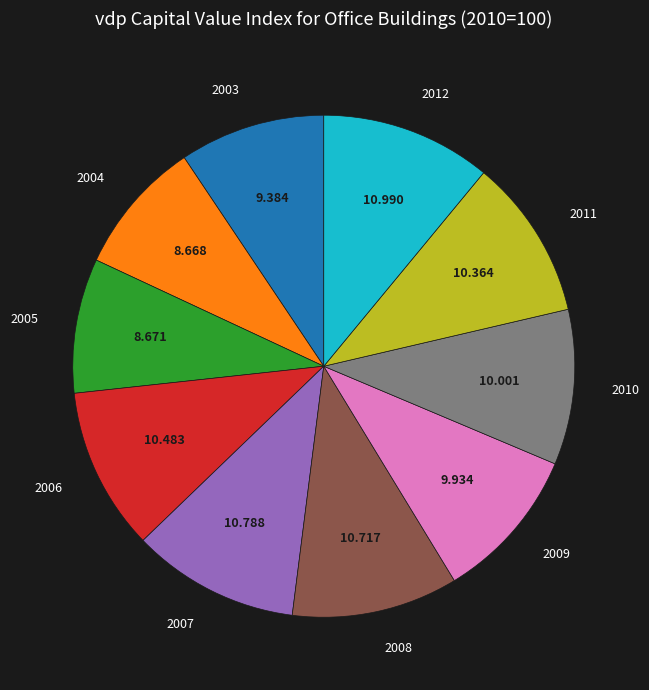

Is there a majority slice in this chart?

No